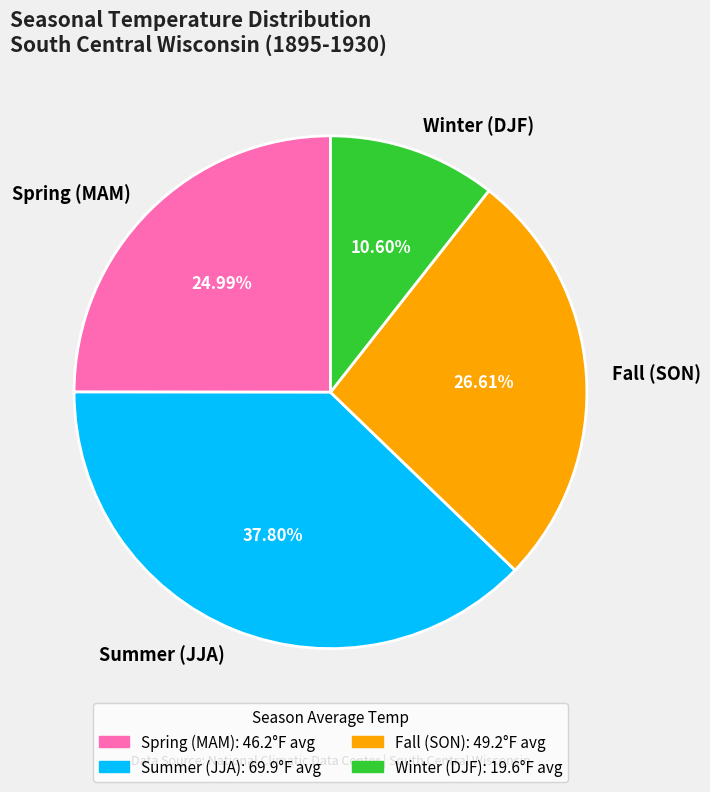

Which has a higher value, Summer (JJA) or Spring (MAM)?

Summer (JJA)